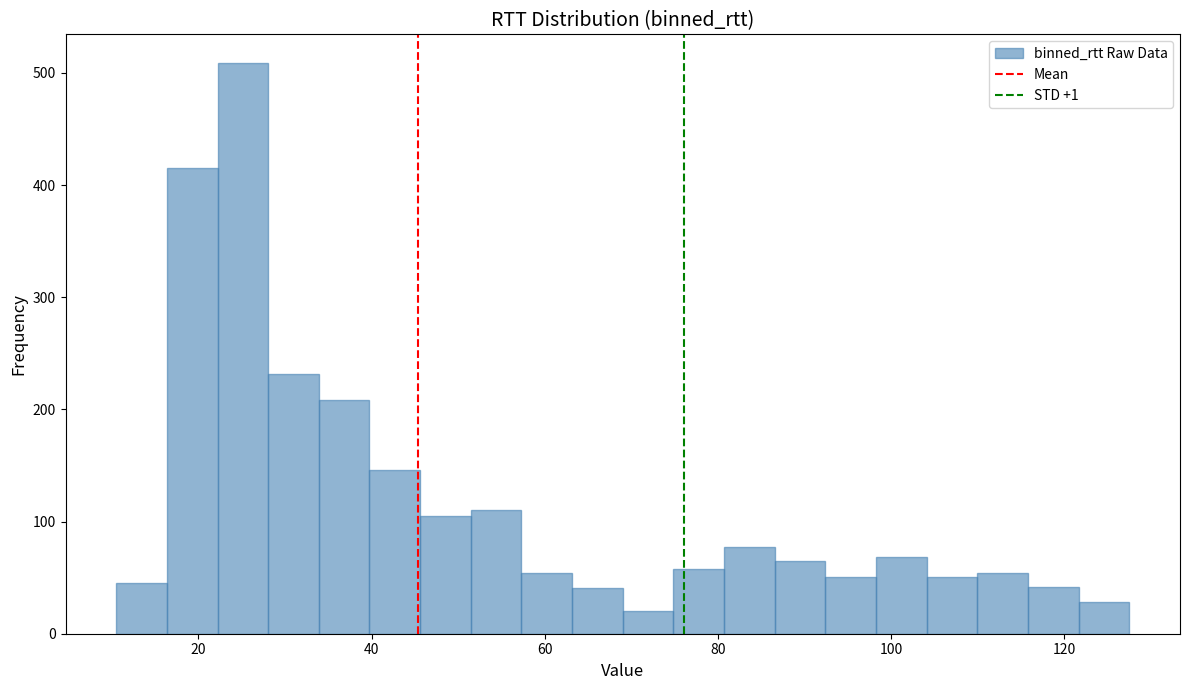

Around what value on the x-axis is the tallest bar? Give the approximate position of its centre, as read against the axis.

26